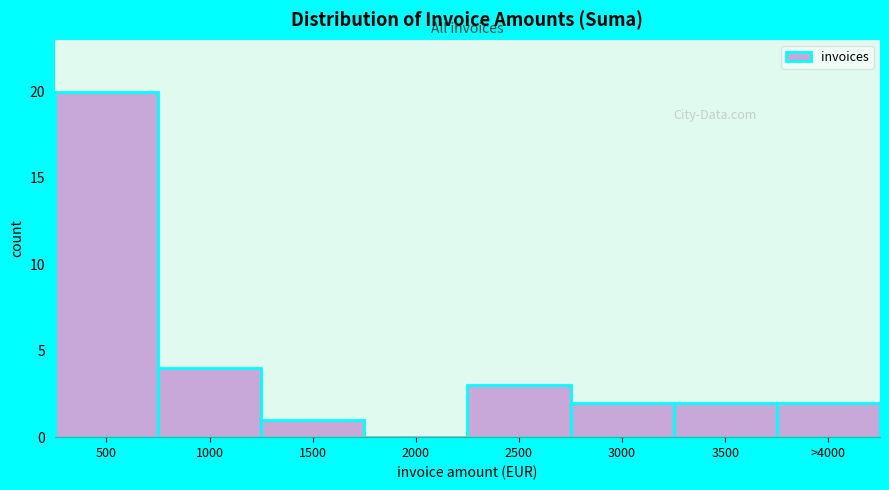

Reading left to right, extract all data points from this chart.

500=20	1000=4	1500=1	2000=0	2500=3	3000=2	3500=2	>4000=2